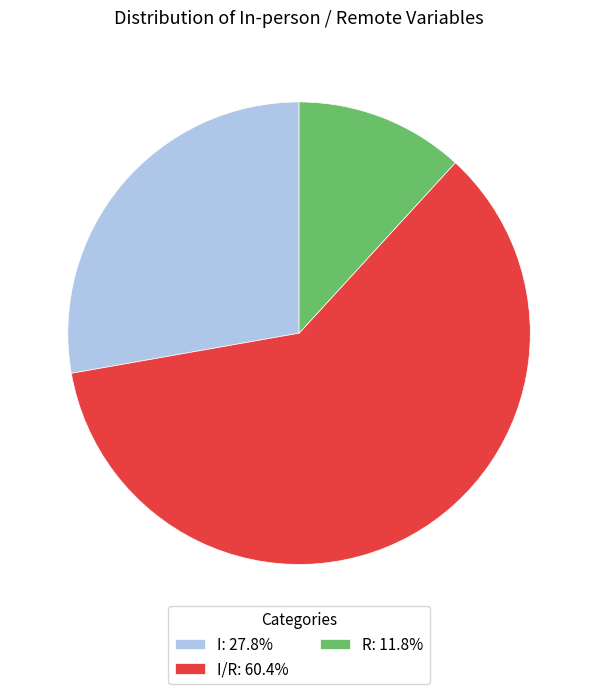

Does any single category account for the majority?

Yes